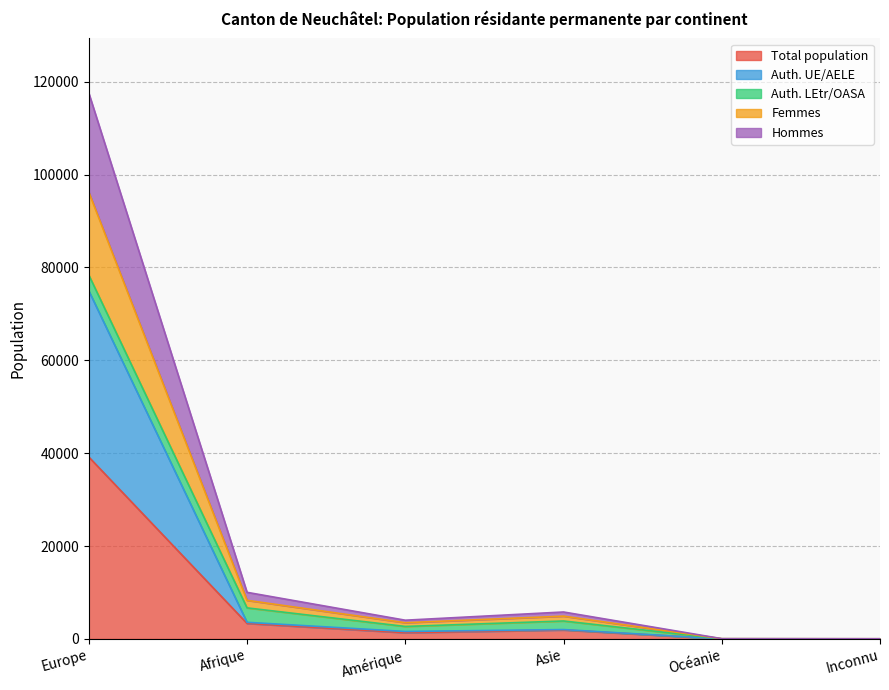

What is the highest value of the Total population series?

39185